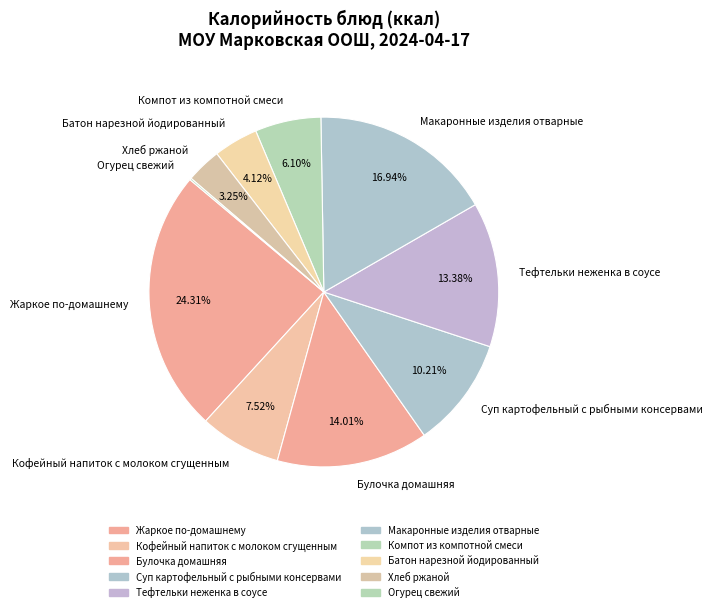

Approximately how many times larger is the value at Кофейный напиток с молоком сгущенным compared to Булочка домашняя?

0.5